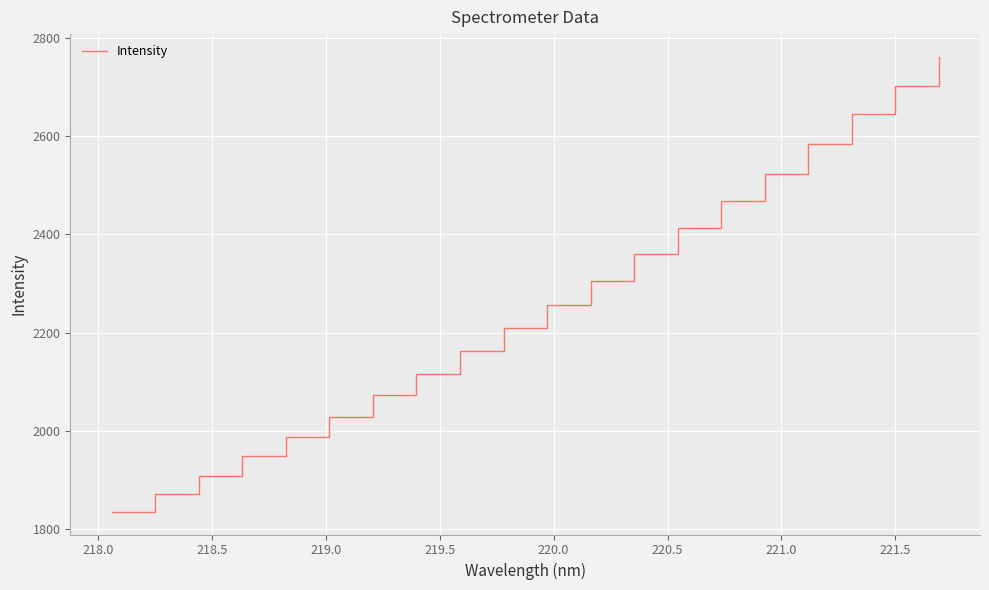

Reading left to right, extract all data points from this chart.

1835.5	1871.6	1907.7	1948.8	1986.9	2028.7	2072.5	2115.6	2162.5	2208.6	2257.0	2305.9	2359.7	2412.7	2468.4	2522.1	2583.6	2644.4	2702.7	2761.1